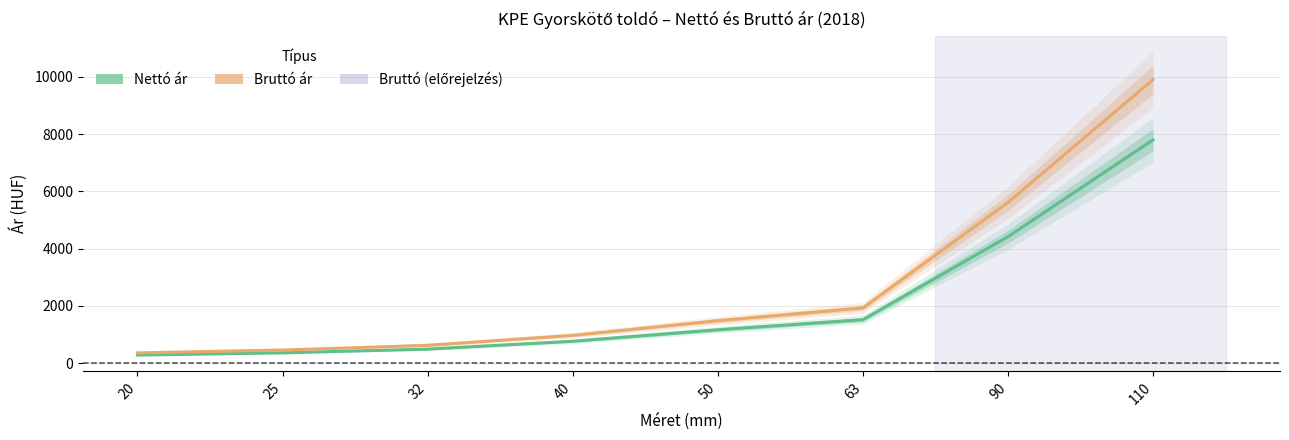

What is the difference between the Nettó ár values at 50 and 25?

806.2